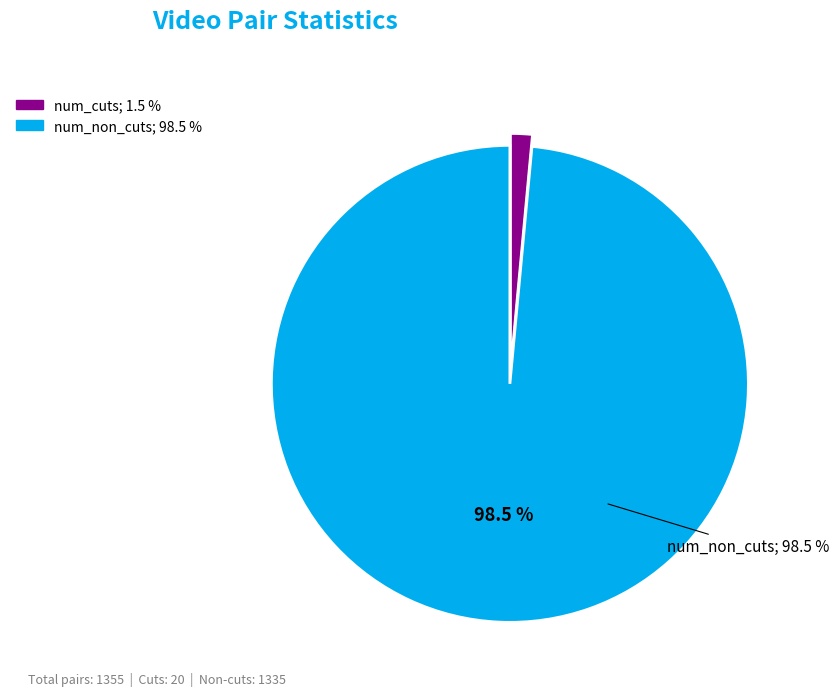

The num_cuts slice represents 1% of the pie. True or false?

True